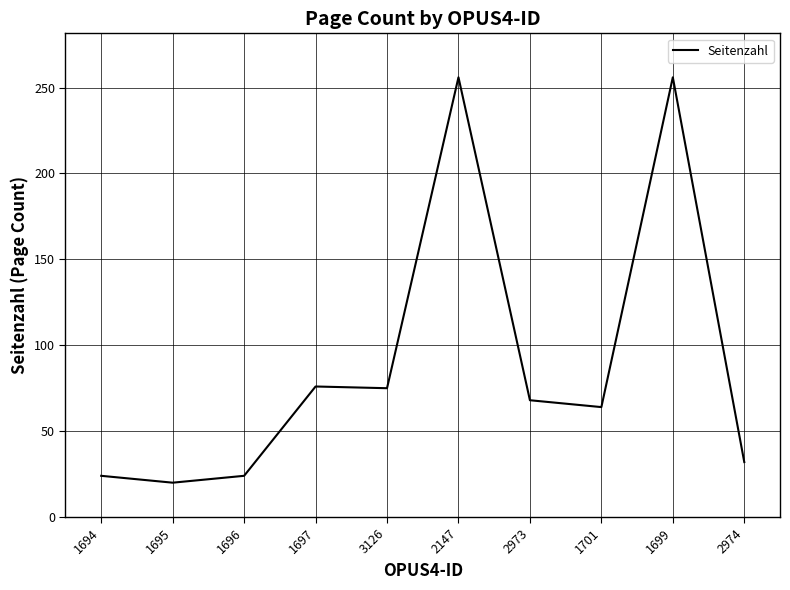

What is the approximate value at 1701, to the nearest 50?

50